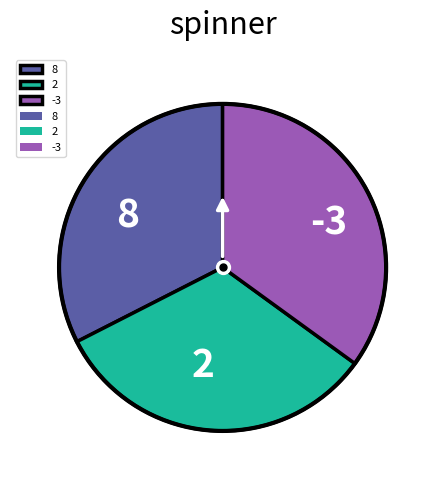

Which has a higher value, -3 or 2?

-3